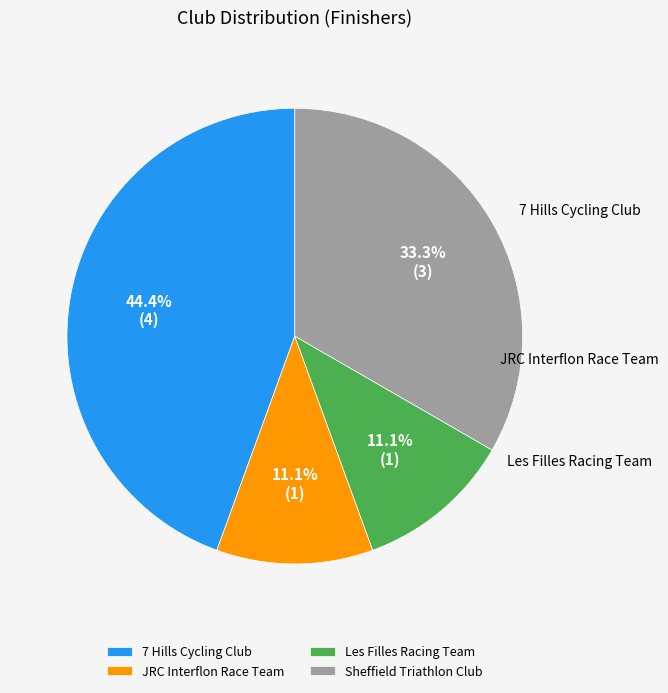

What percentage is NOT represented by Les Filles Racing Team?

88.9%